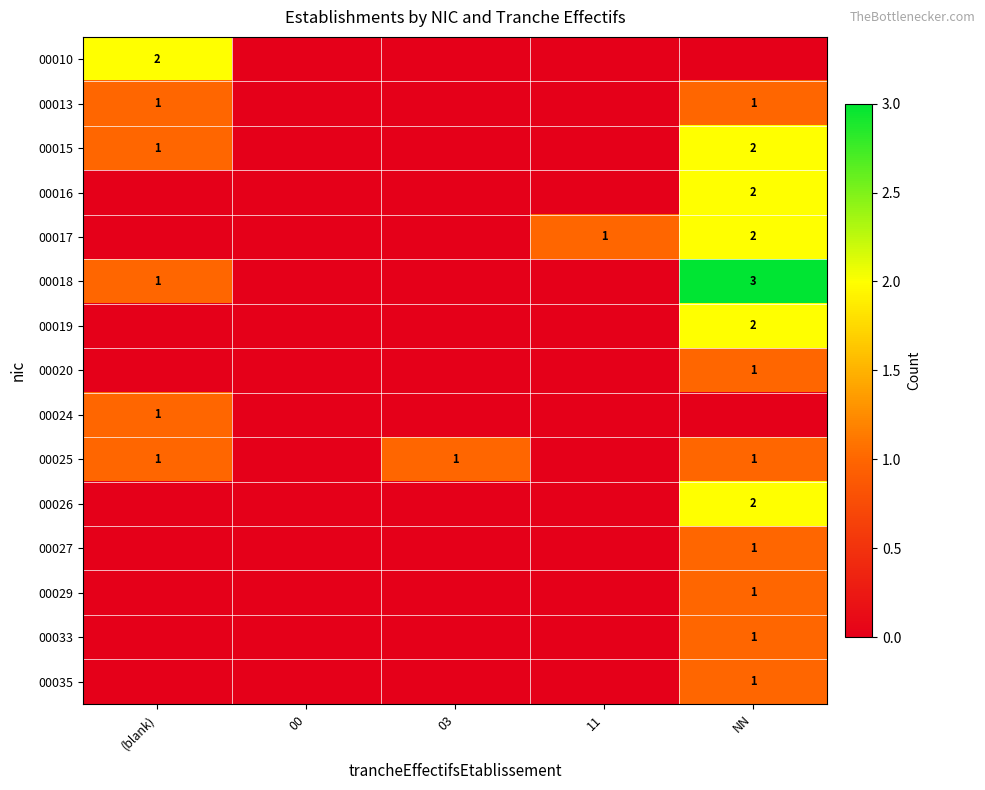

How many 00018 values are between 0 and 1?

4